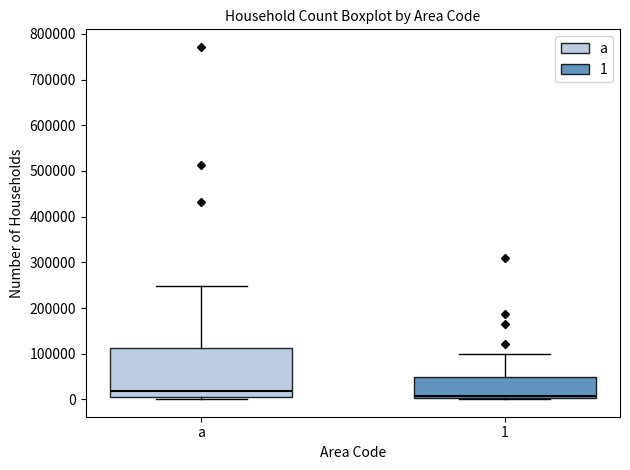

Reading left to right, transcribe this box plot: for each box, give where its median line is, the range the box spans, and where its two whiskers end, as read against the y-axis. The values are not printed on the chart, so give them approximately, as read against the axis.

a: median 20000, box 10000 to 110000, whiskers 0 to 250000
1: median 10000, box 0 to 50000, whiskers 0 to 100000